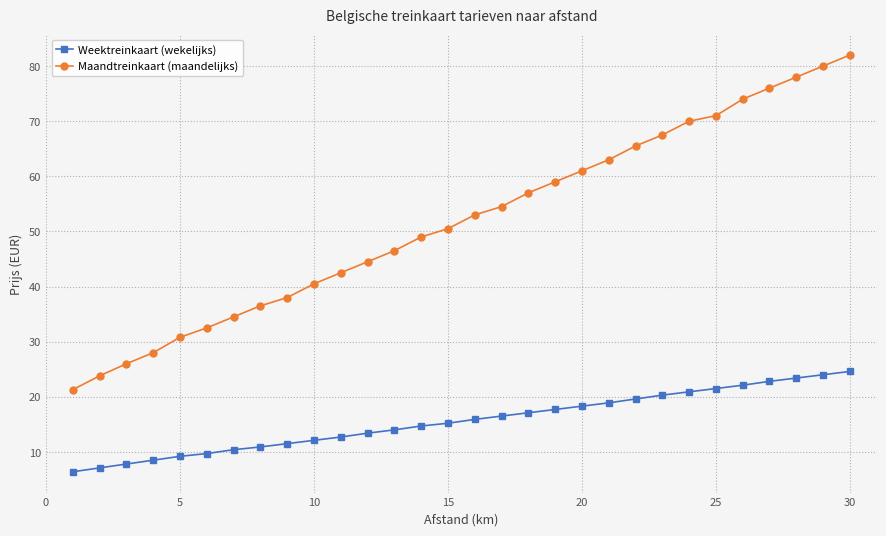

How many distinct data groups are displayed?

2